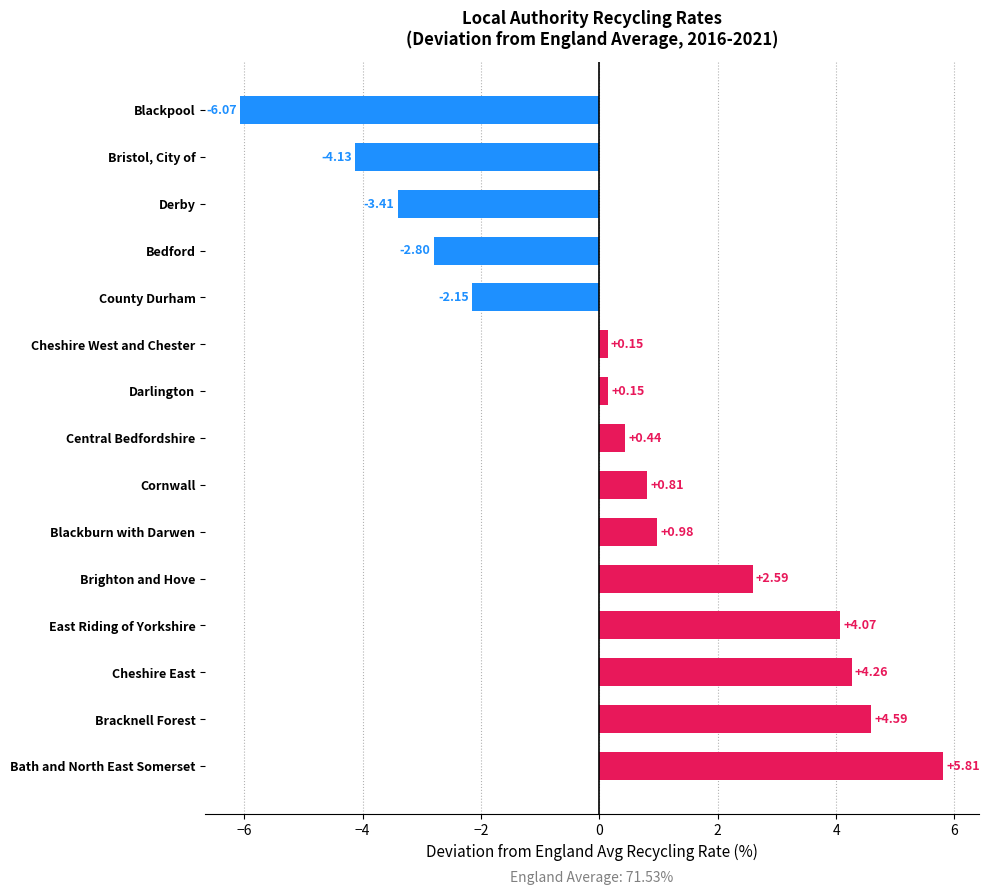

What is the sum of all values?

5.3